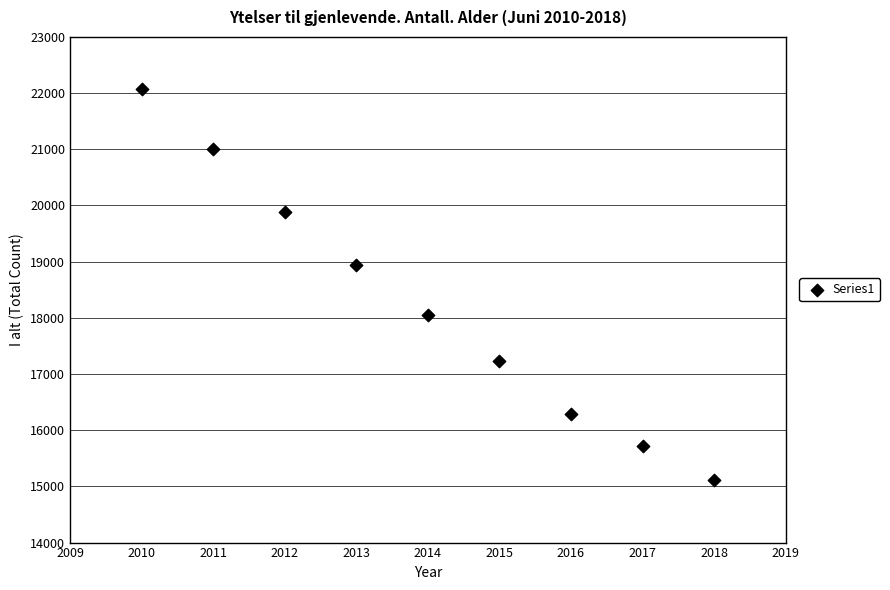

What Y value in the scatter plot is closest to 18586?

18943